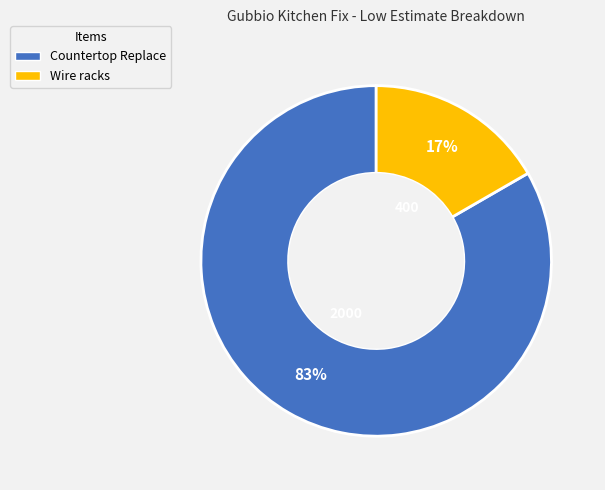

Rank the categories by value from lowest to highest.

Wire racks, Countertop Replace